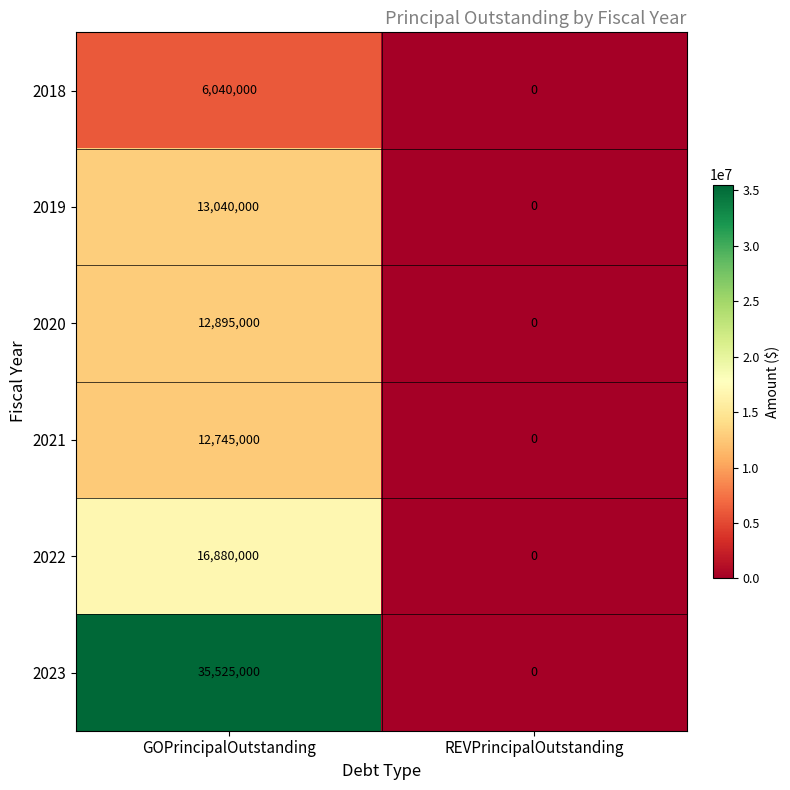

What is the average value of the 2022 series?

8440000